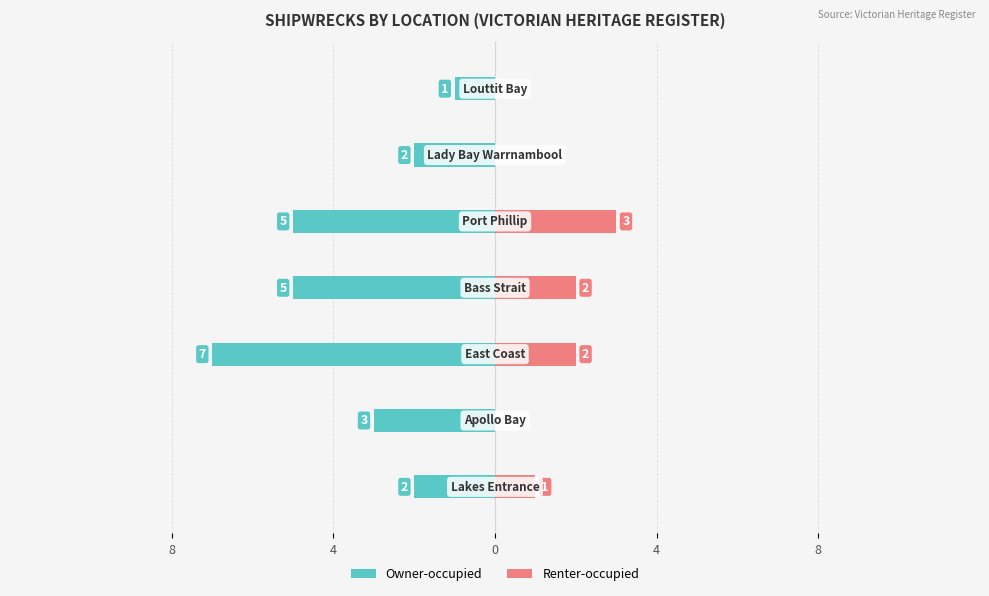

What is the difference between the maximum and minimum values in the Owner-occupied series?

6